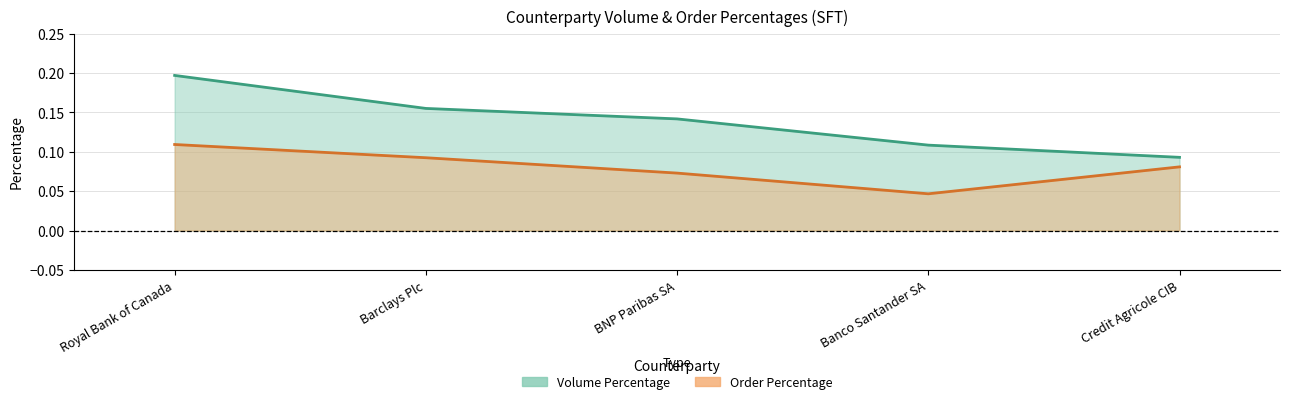

At Royal Bank of Canada, list the series in order from largest to smallest.

Volume Percentage, Order Percentage